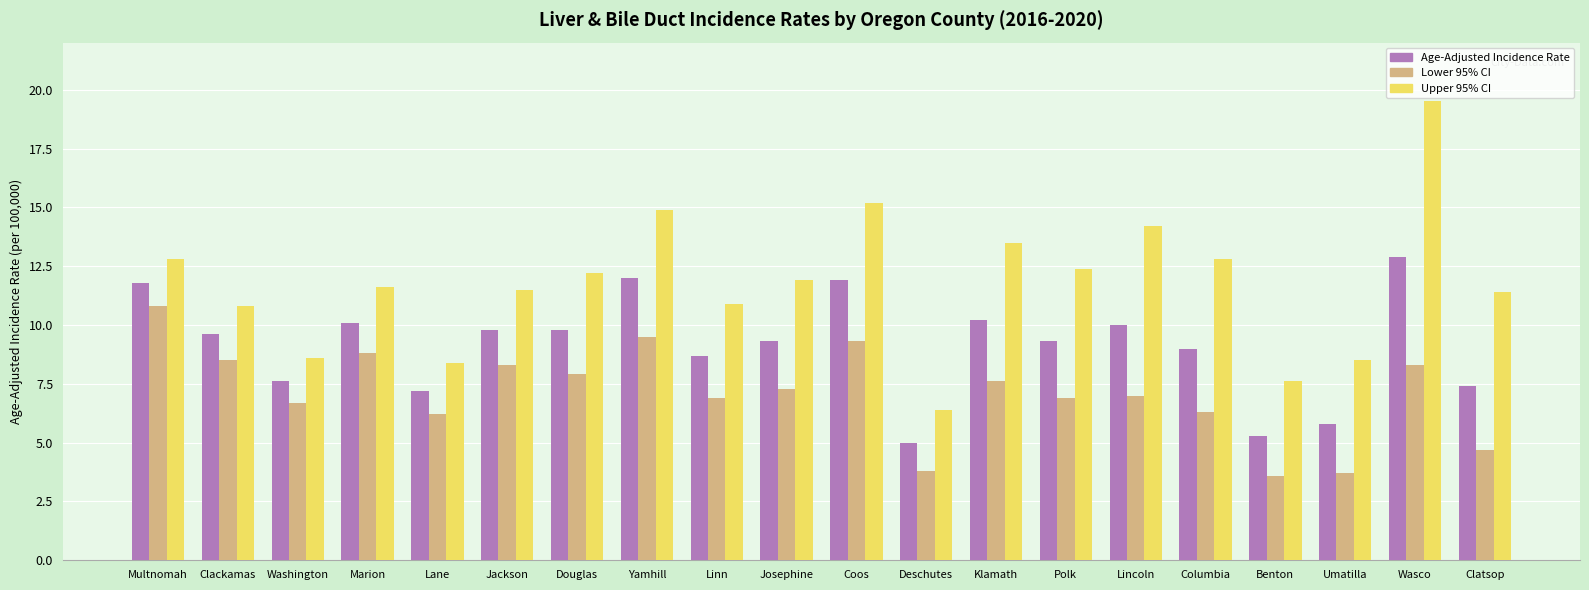

Is the value of Age-Adjusted Incidence Rate at Umatilla greater than the value of Lower 95% CI at Clackamas?

No